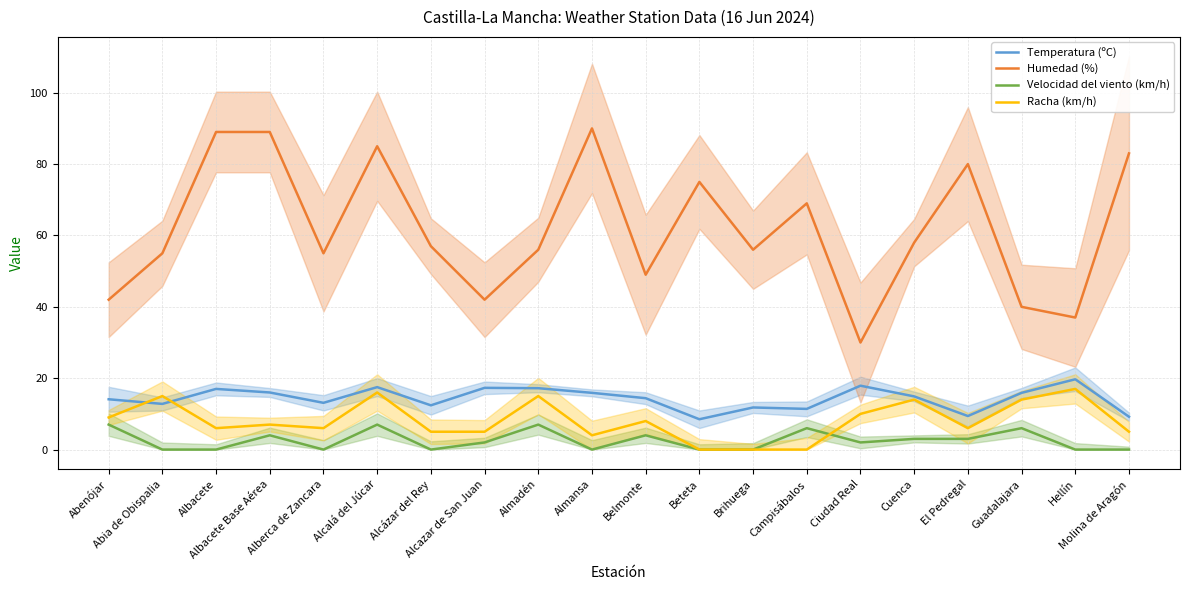

What value does the Racha (km/h) series have at Abia de Obispalia?

15.0